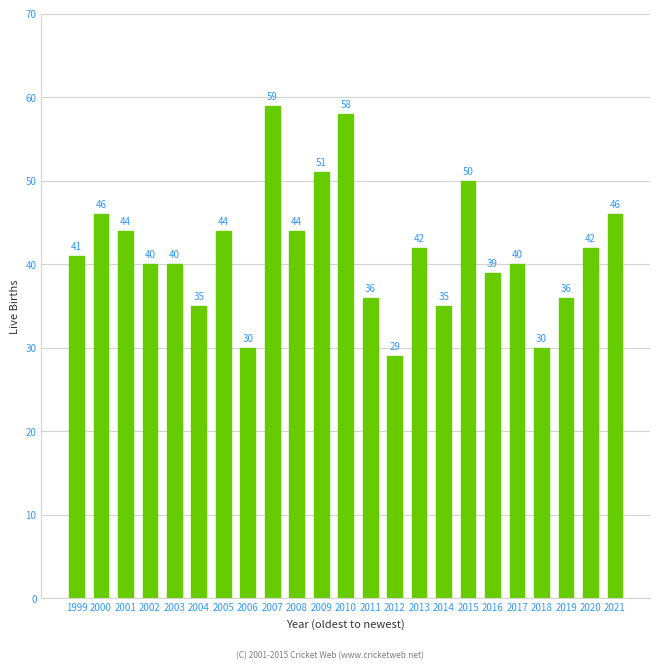

Reading left to right, transcribe all the data shown in this chart.

1999=41	2000=46	2001=44	2002=40	2003=40	2004=35	2005=44	2006=30	2007=59	2008=44	2009=51	2010=58	2011=36	2012=29	2013=42	2014=35	2015=50	2016=39	2017=40	2018=30	2019=36	2020=42	2021=46